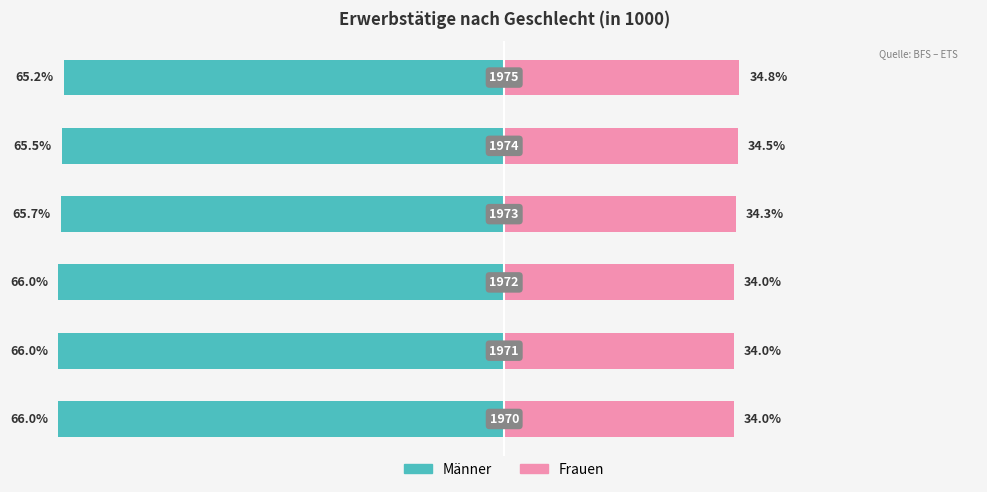

What is the value of the Männer bar at the 4th from the left?

-65.7